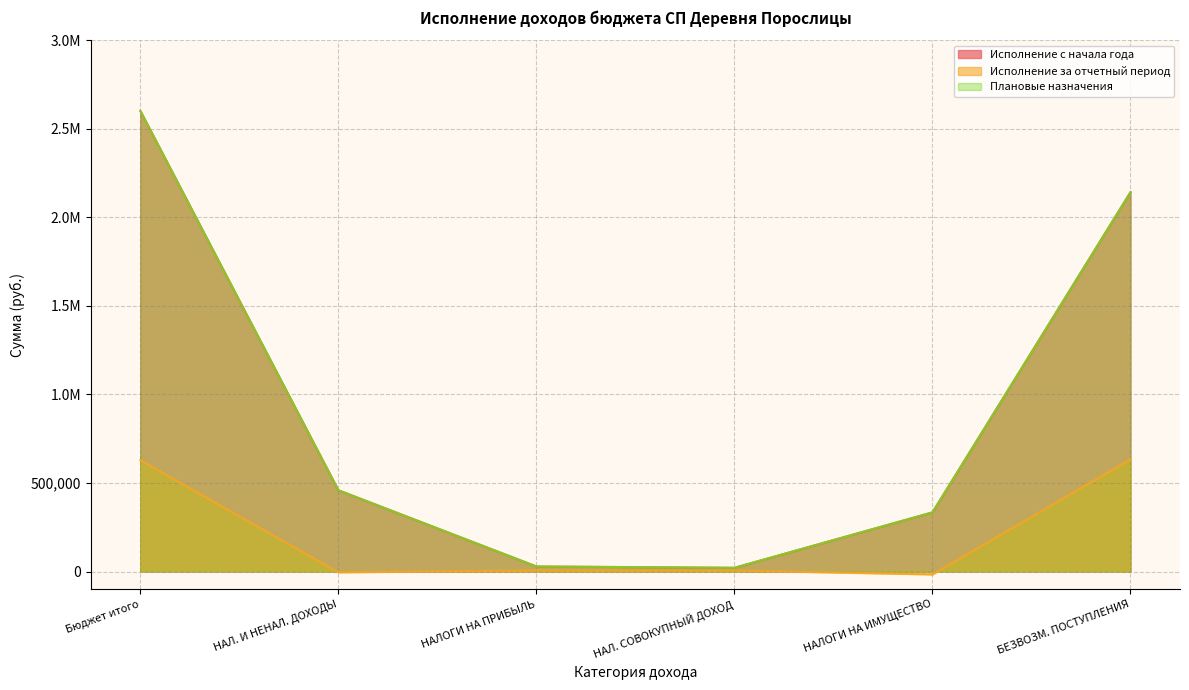

True or false: НАЛОГОВЫЕ И НЕНАЛОГОВЫЕ ДОХОДЫ and БЕЗВОЗМЕЗДНЫЕ ПОСТУПЛЕНИЯ cross at least once.

True